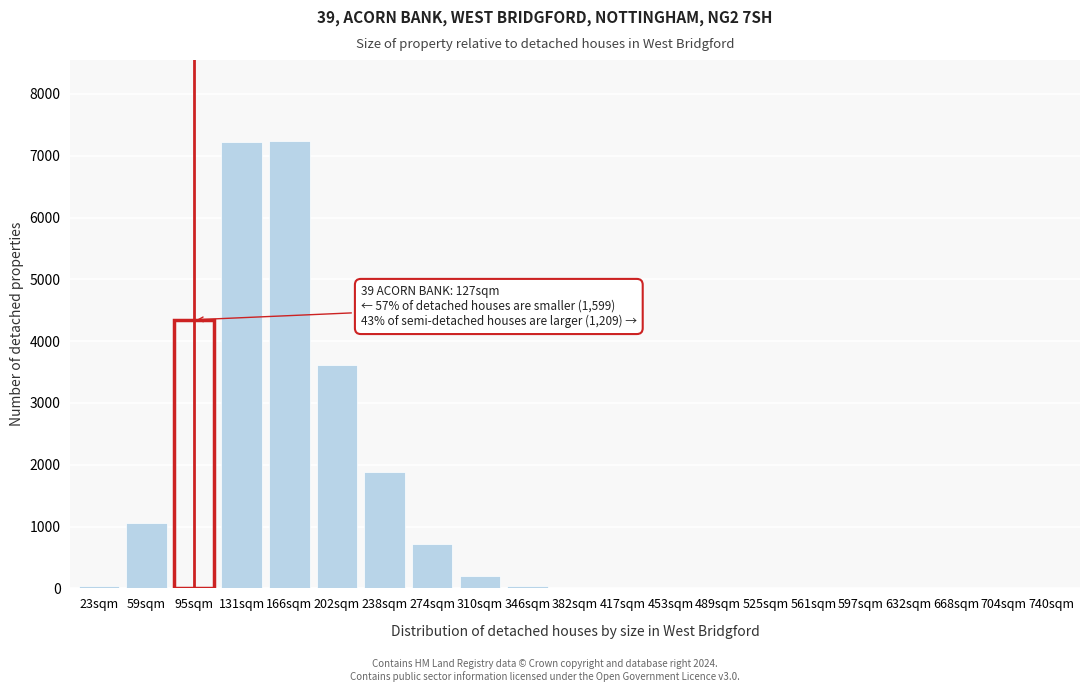

The value at 632sqm is 0. True or false?

True